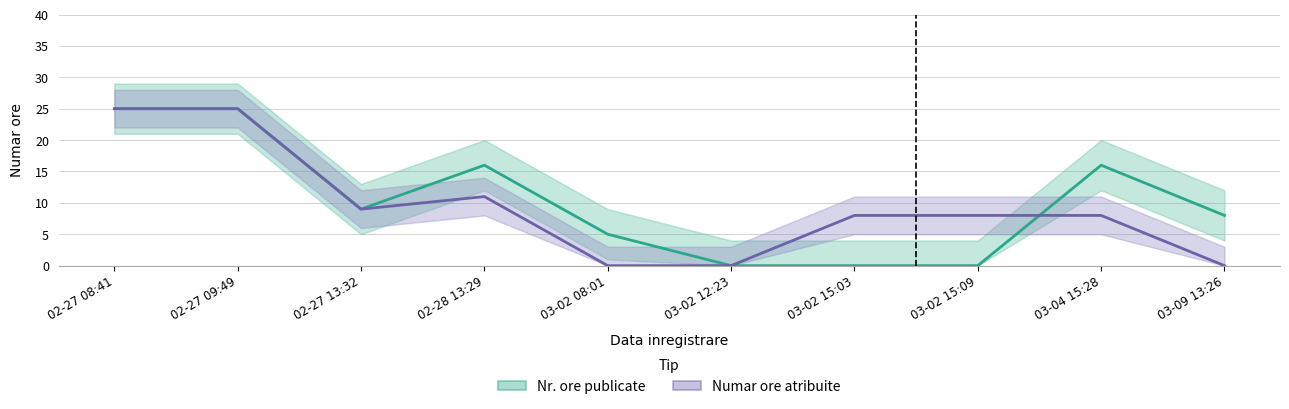

Which category has the lowest value across all series?

03-02 12:23